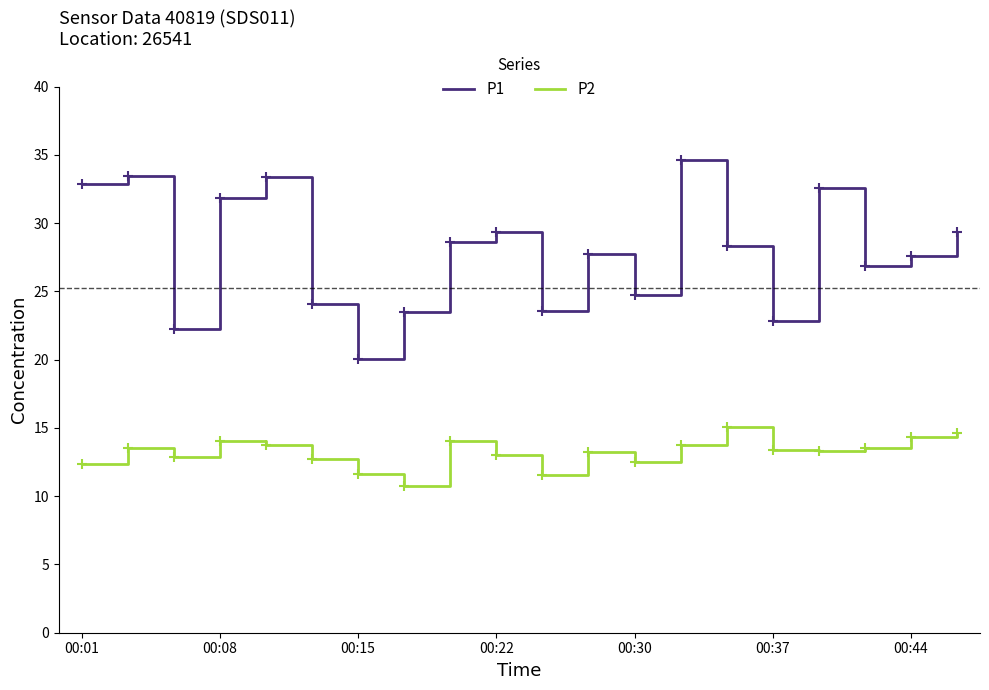

What is the greatest value displayed?

34.6